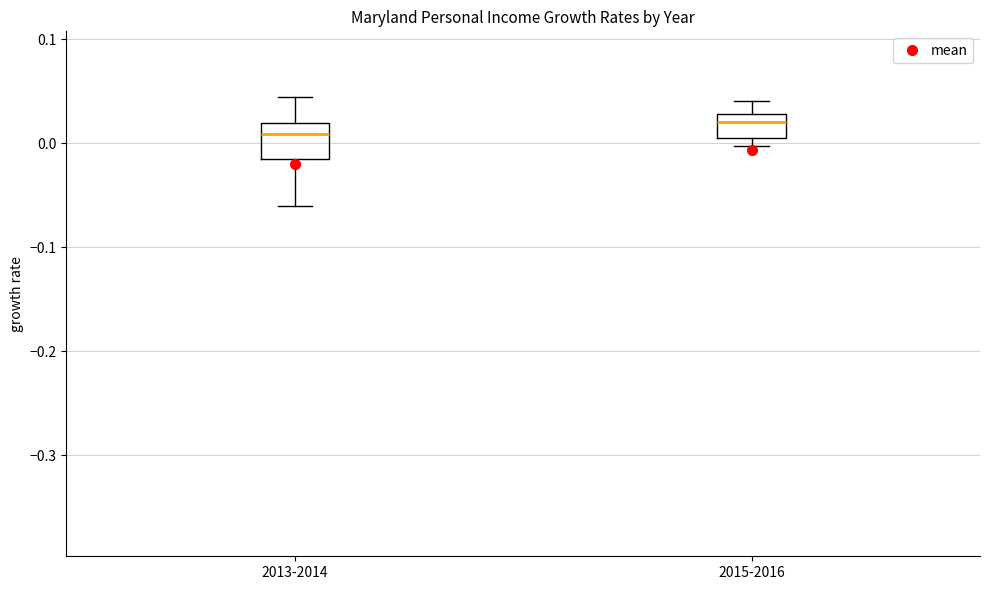

Reading left to right, transcribe this box plot: for each box, give where its median line is, the range the box spans, and where its two whiskers end, as read against the y-axis. The values are not printed on the chart, so give them approximately, as read against the axis.

2013-2014: median 0.01, box -0.02 to 0.02, whiskers -0.06 to 0.04
2015-2016: median 0.02, box 0.01 to 0.03, whiskers 0.00 to 0.04